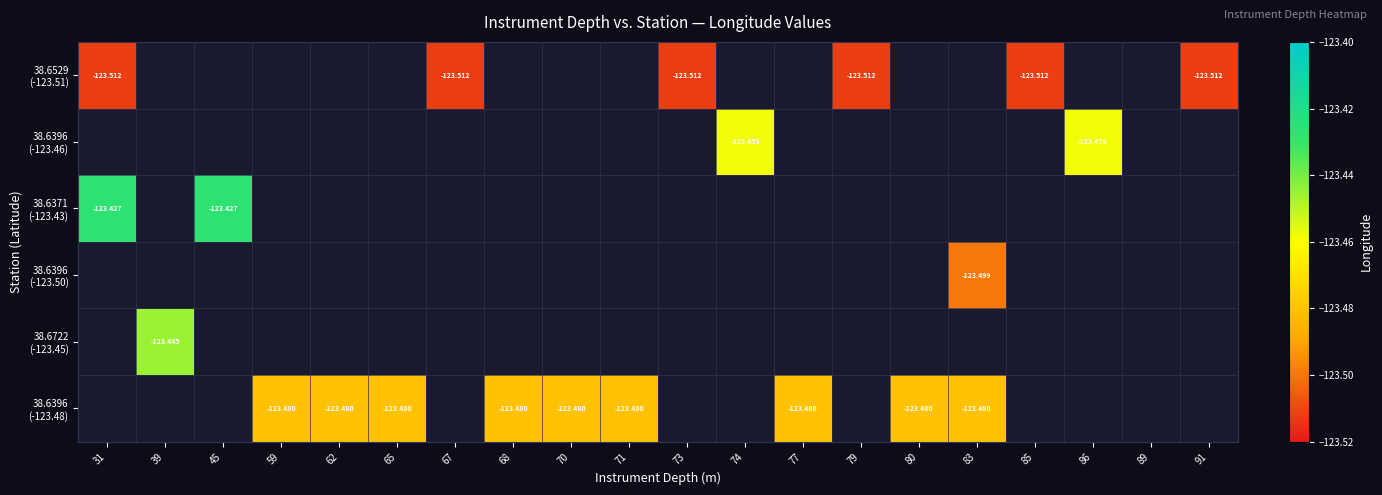

At how many categories does at least one series exceed -781?

19